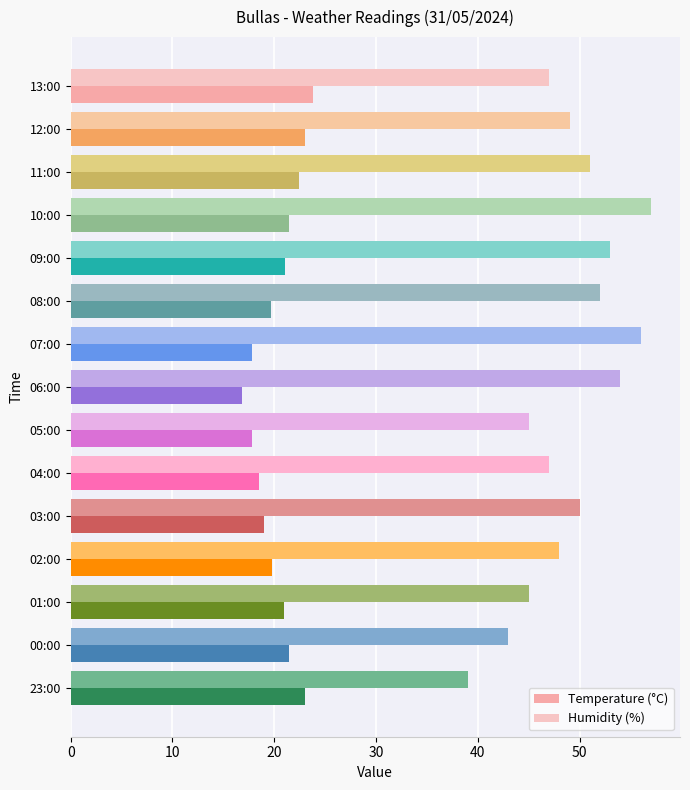

What is the minimum value for Humidity (%)?

39.0